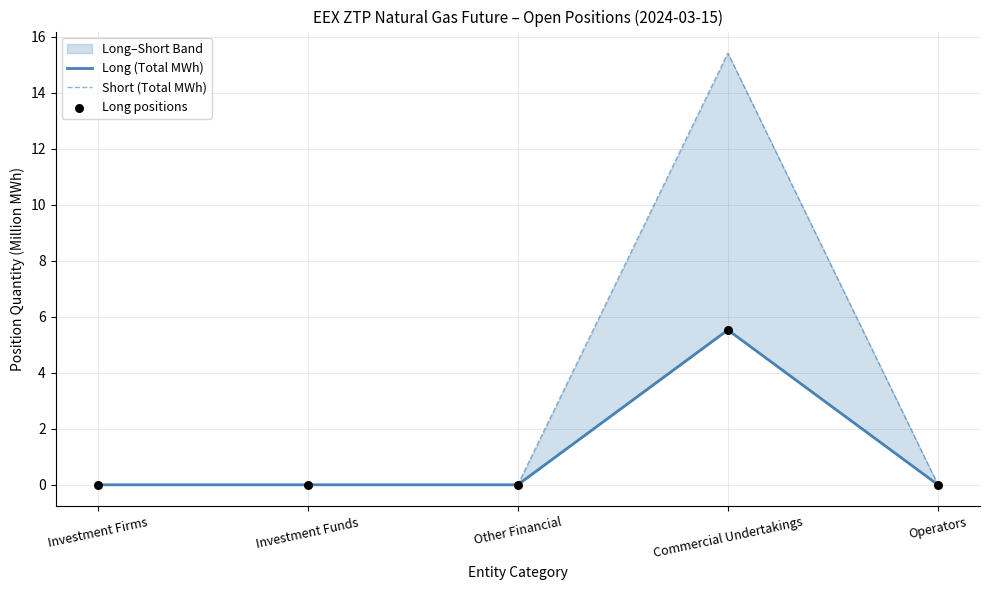

At how many categories does at least one series exceed 14?

1